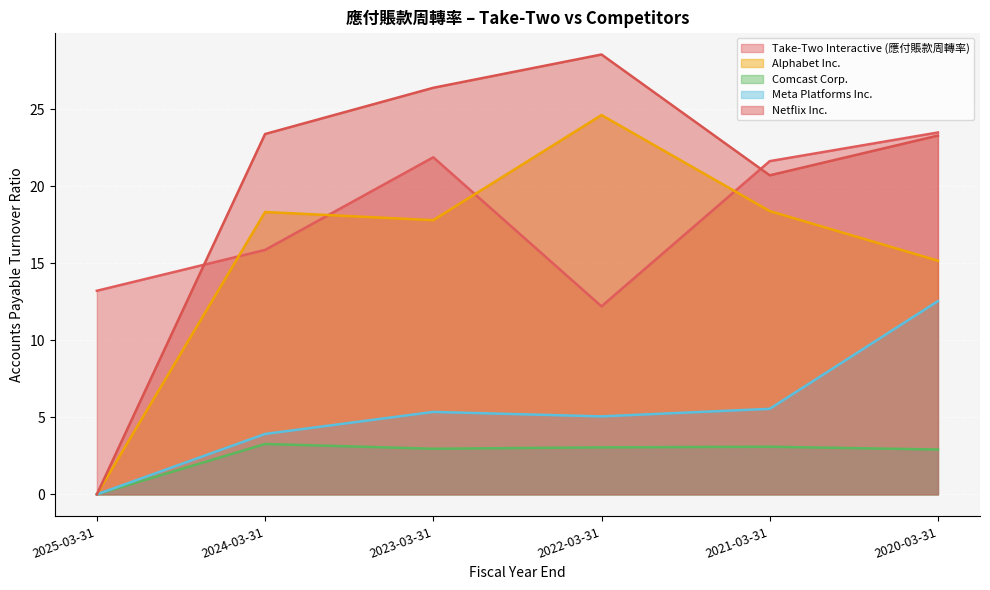

What is the label of the 6th point from the right?

2025-03-31